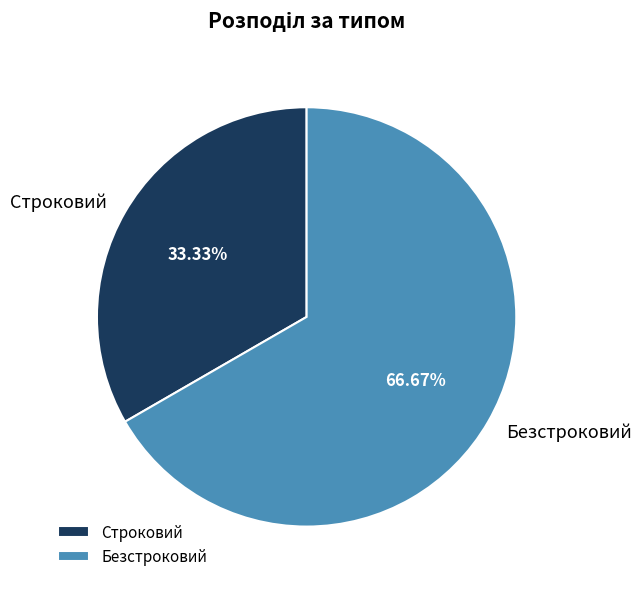

To the nearest percent, what is the difference between the Строковий and Безстроковий slice percentages?

33%